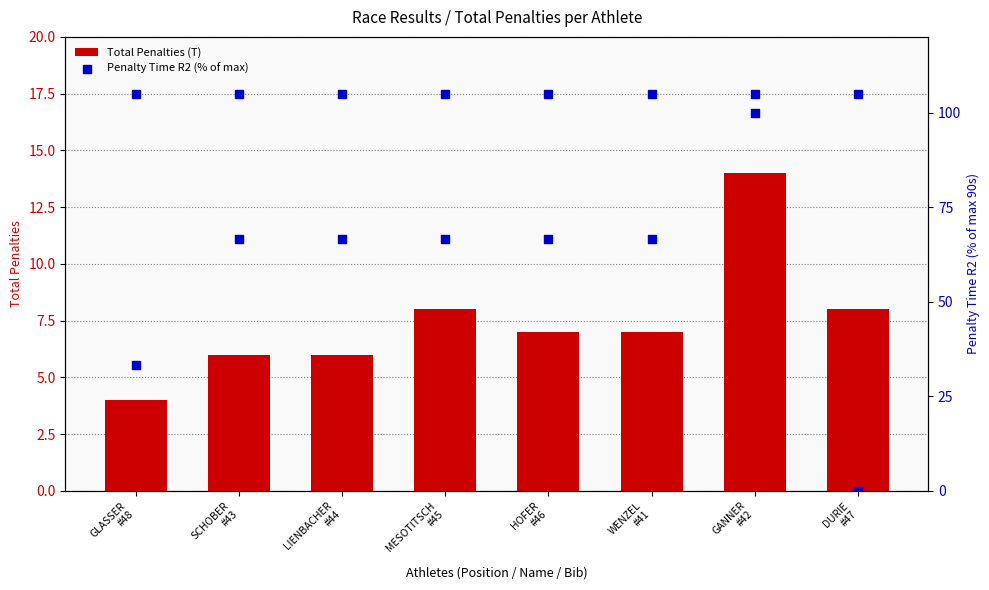

At which category is the sum across all series the highest?

GANNER
#42